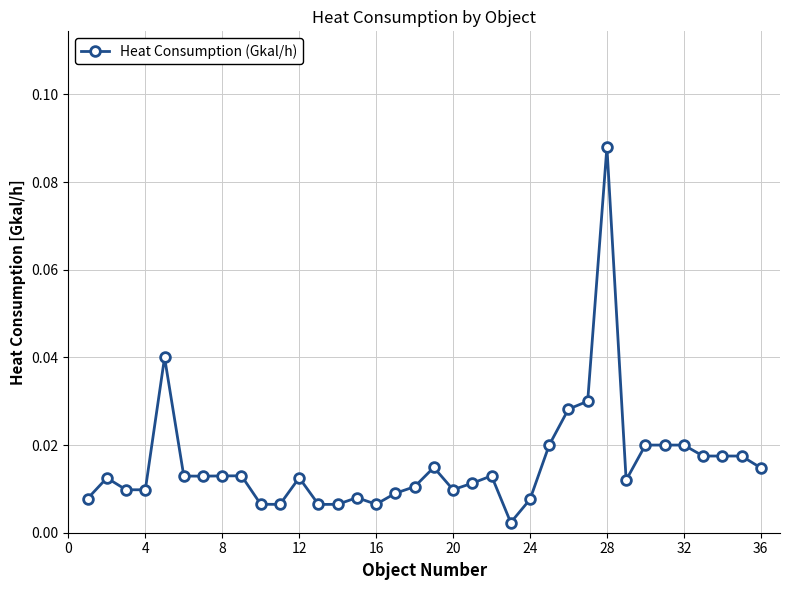

Which category has the highest value across all series?

28